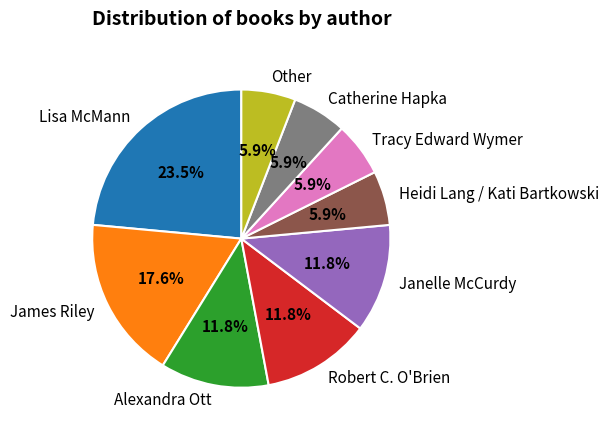

How many segments does this pie chart have?

9